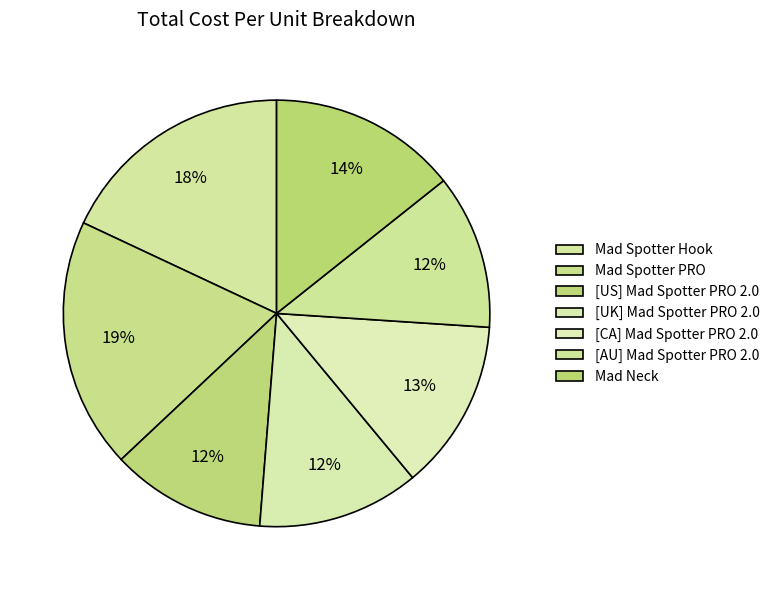

Rank the categories by value from highest to lowest.

Mad Spotter PRO, Mad Spotter Hook, Mad Neck, [CA] Mad Spotter PRO 2.0, [UK] Mad Spotter PRO 2.0, [US] Mad Spotter PRO 2.0, [AU] Mad Spotter PRO 2.0